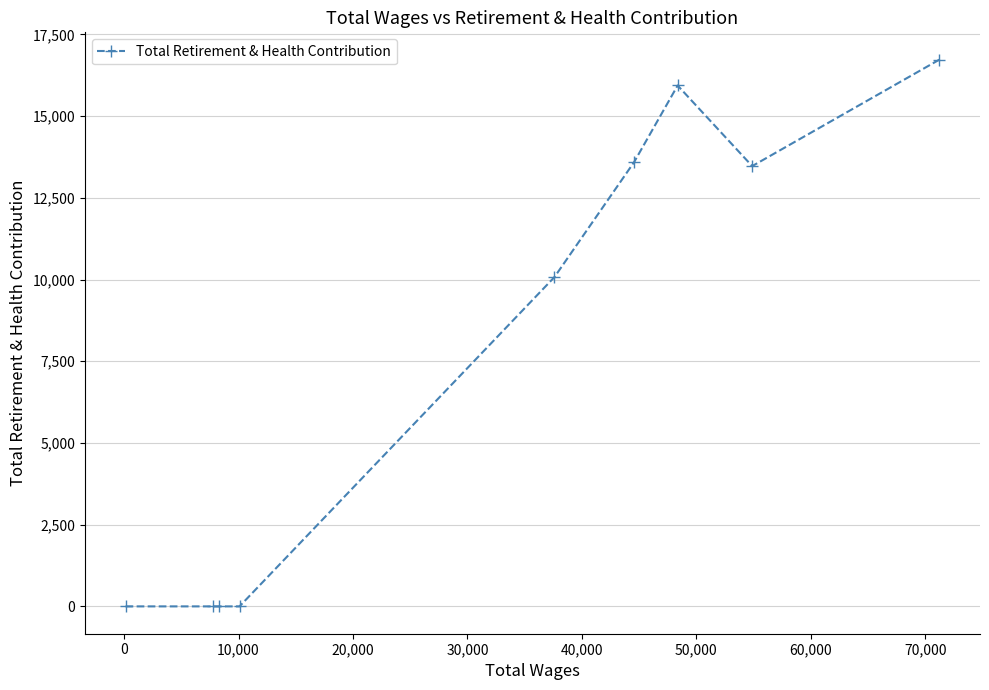

What is the difference between the maximum and minimum values?

16725